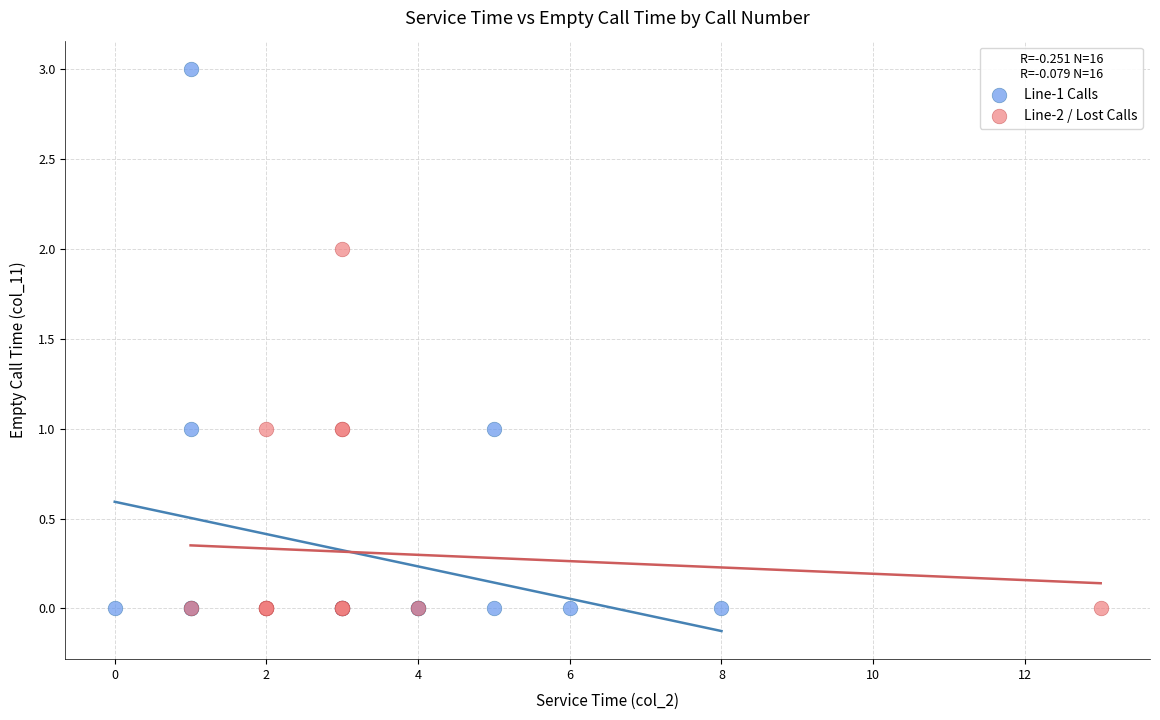

Which series contains the highest Y value?

Line-1 Calls